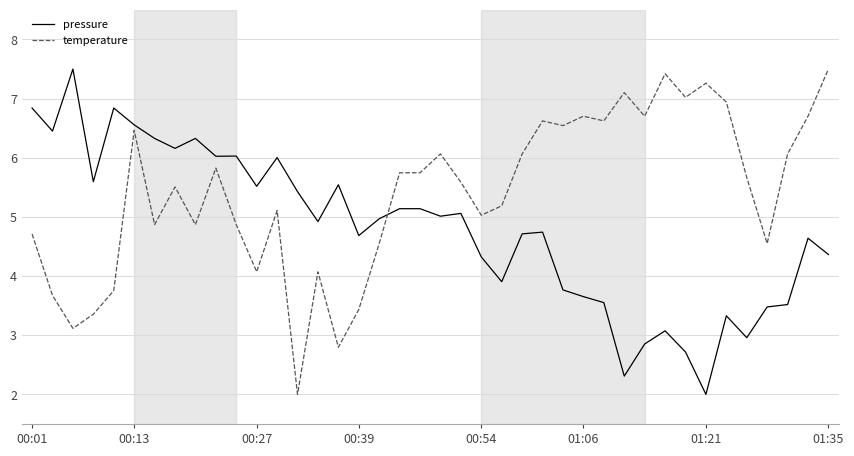

How many times do temperature and pressure cross each other?

1